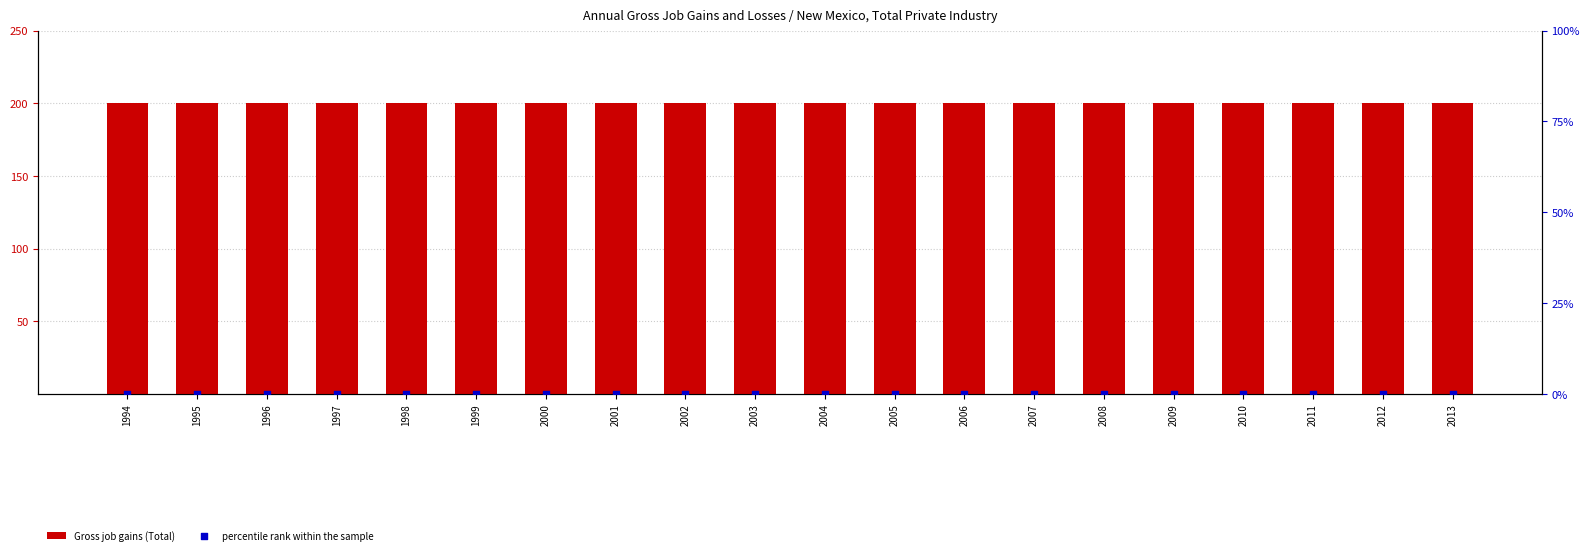

Which series has the largest Y range (max minus min)?

Gross job gains (Total)